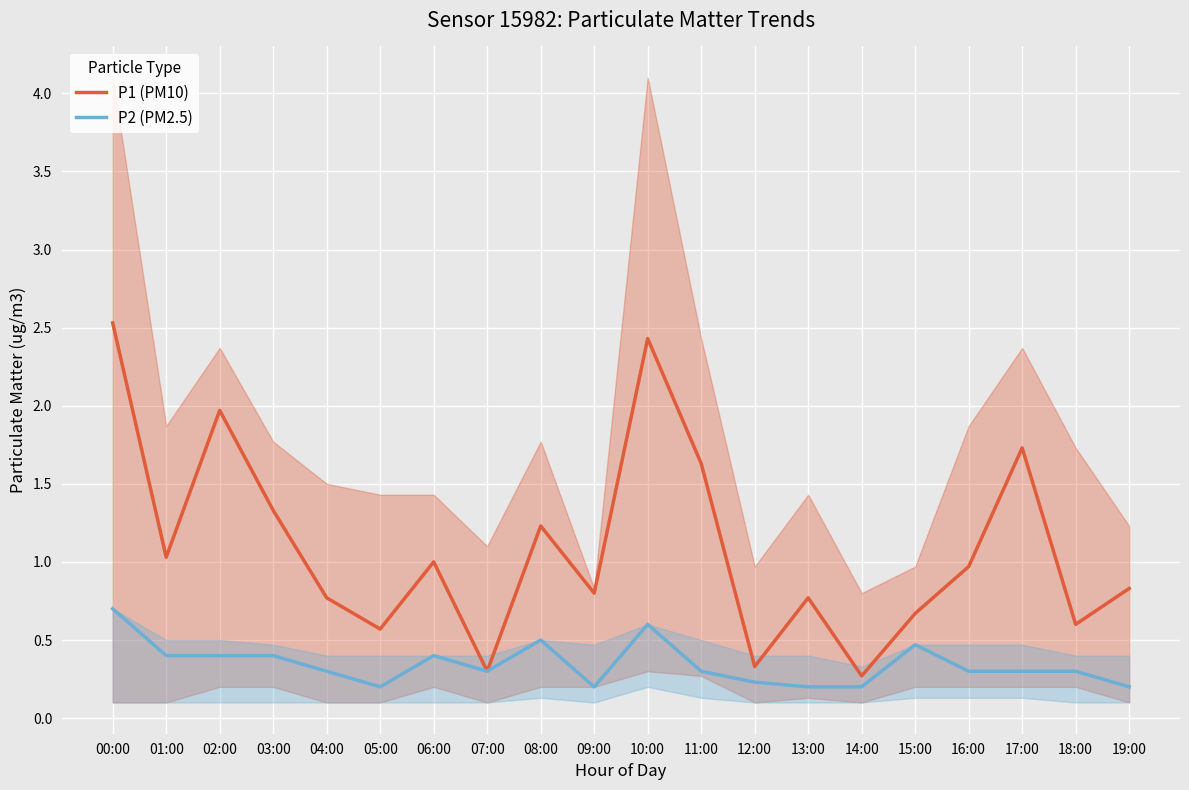

Is it true that P2 (PM2.5) equals 0.2 at 15:00?

False